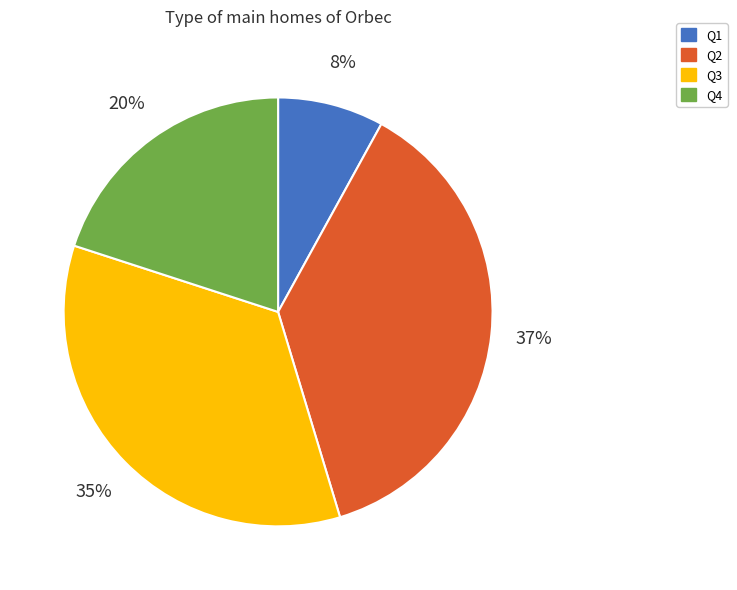

Which category has the biggest portion of the pie?

Q2